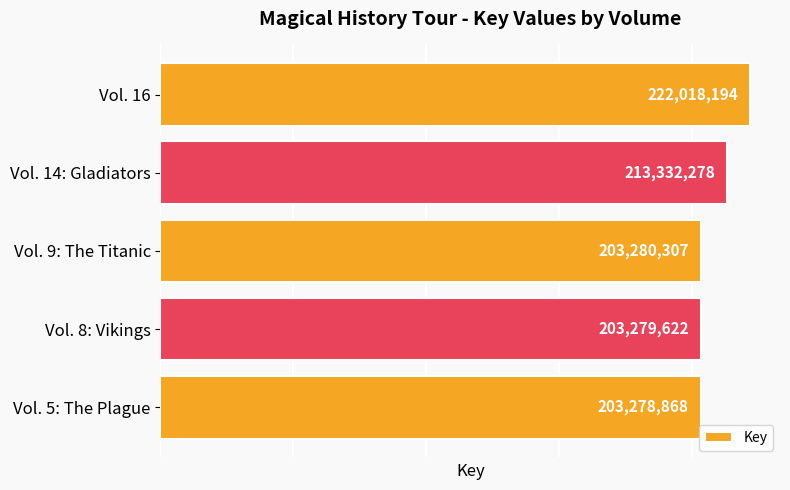

Rank the categories by value from highest to lowest.

Vol. 16, Vol. 14: Gladiators, Vol. 9: The Titanic, Vol. 8: Vikings, Vol. 5: The Plague